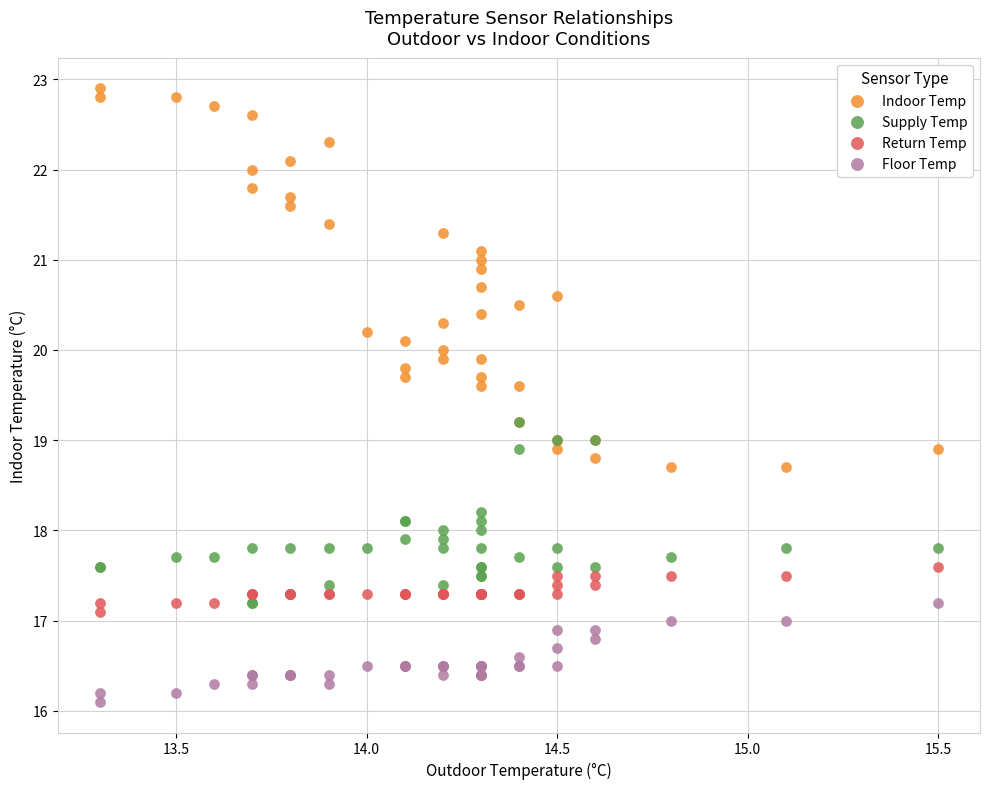

What are all the series names shown in the legend?

Indoor Temp, Supply Temp, Return Temp, Floor Temp